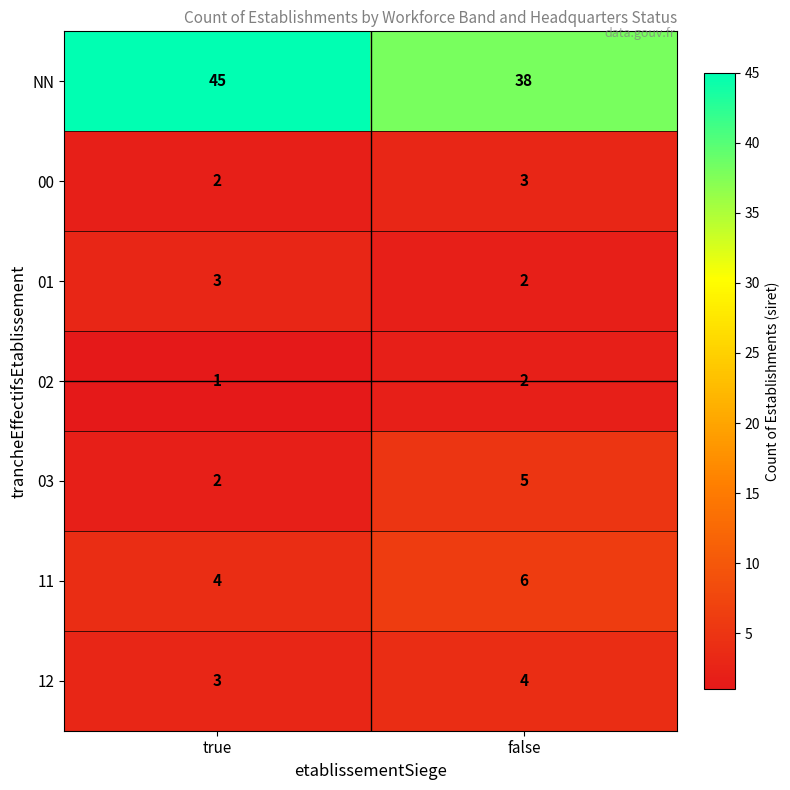

Is it true that 11 equals 4 at true?

True